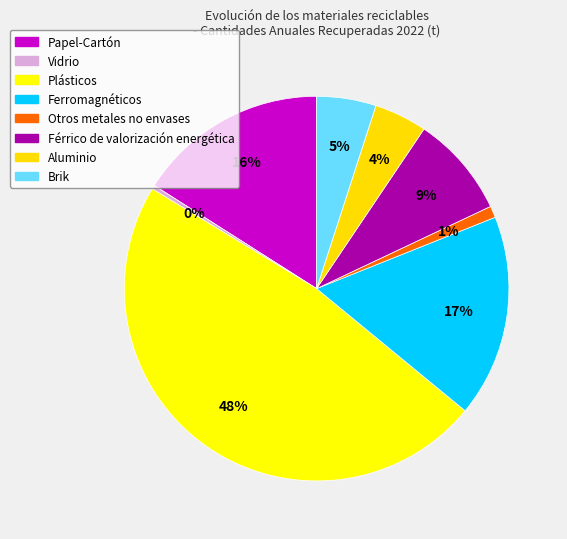

True or false: Vidrio accounts for 12% of the total.

False